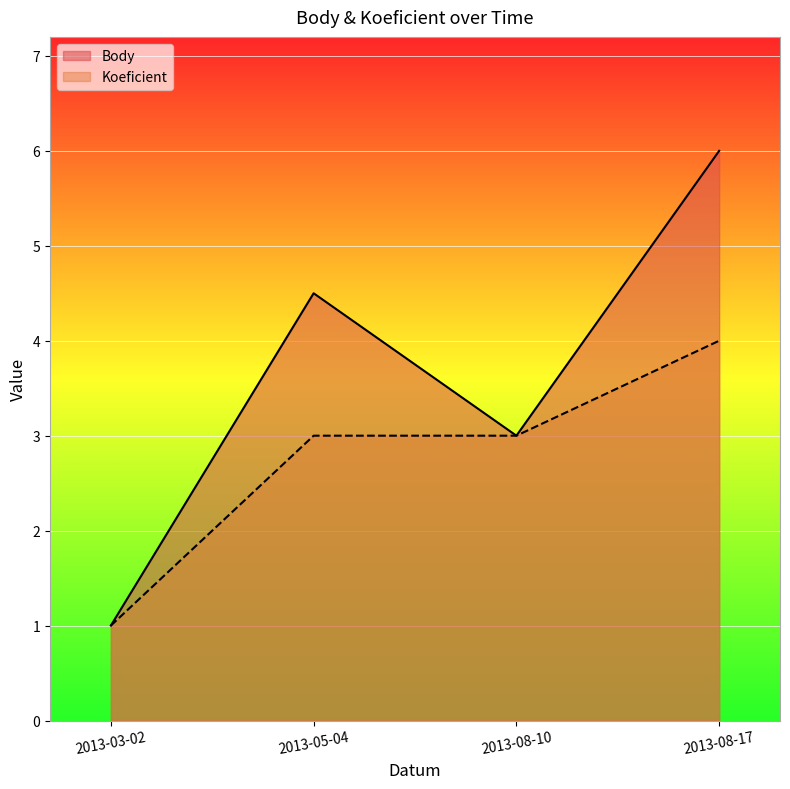

True or false: Koeficient and Body intersect in this chart.

False